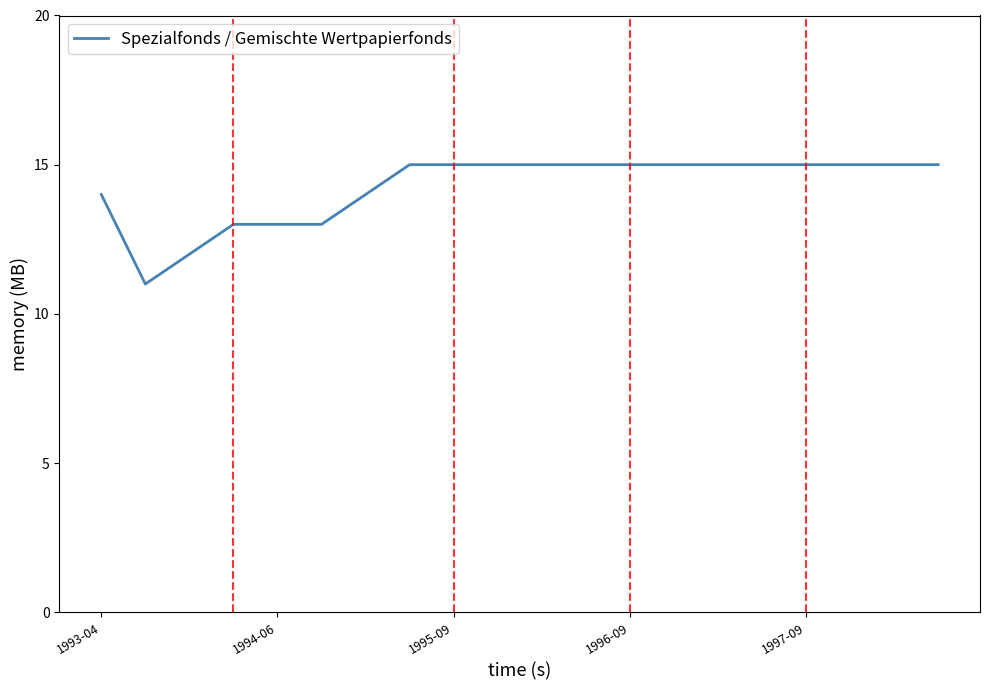

What is the maximum value shown in the chart?

15